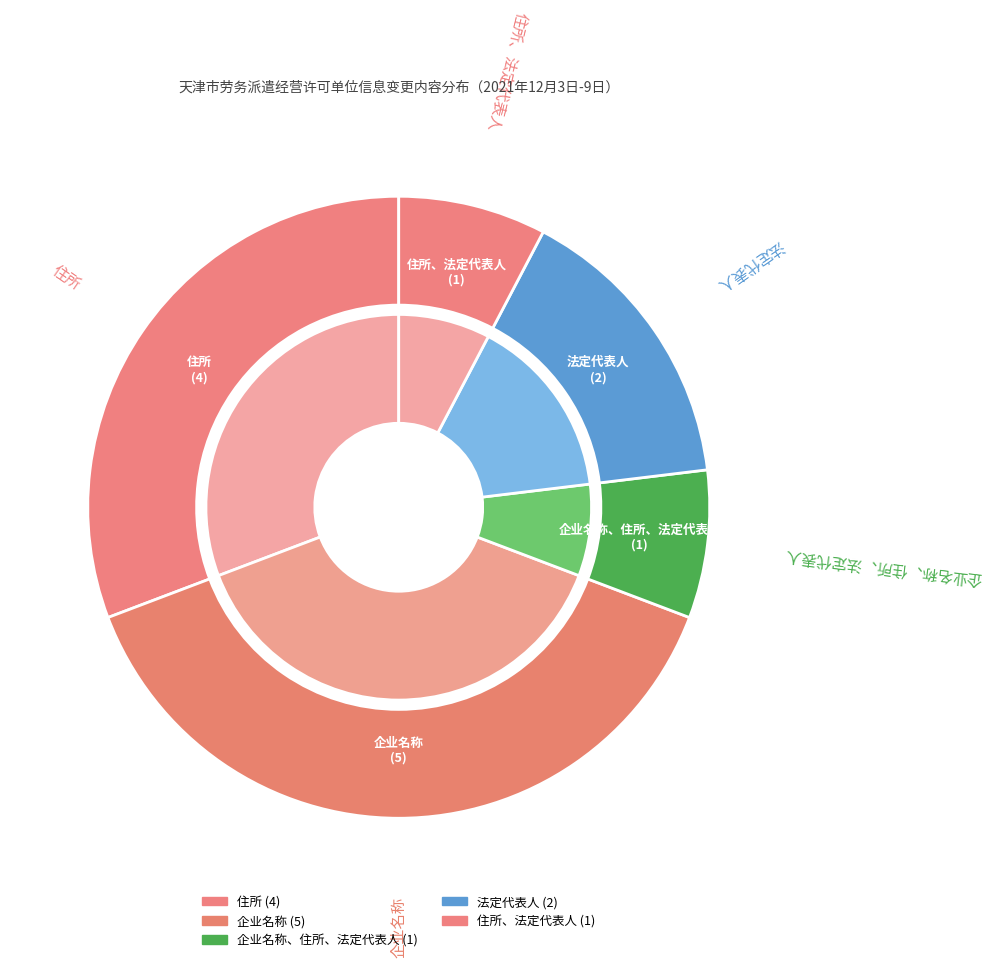

Approximately how many times larger is the value at 企业名称、住所、法定代表人 compared to 企业名称?

0.2